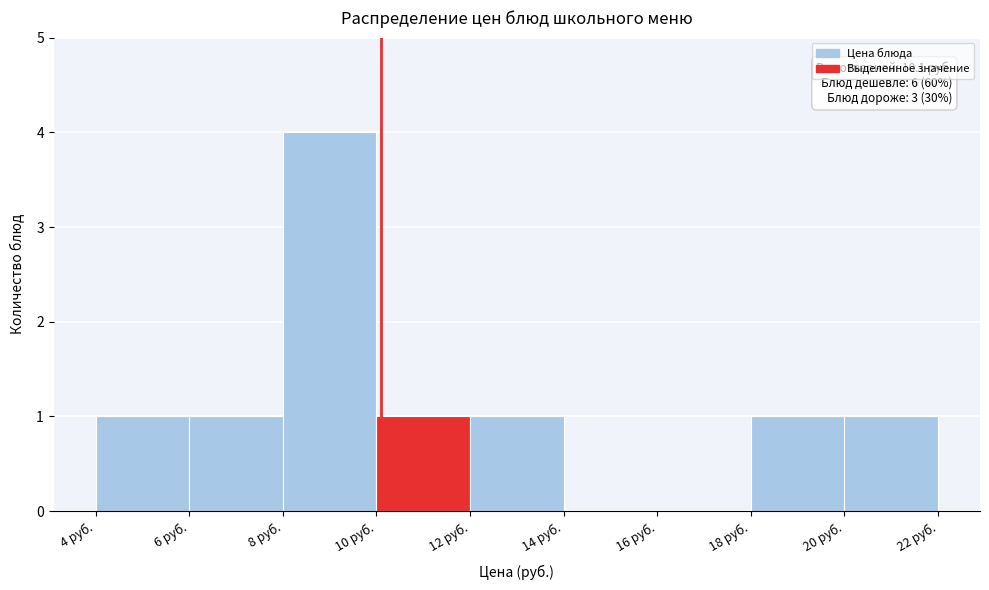

Over which range of the x-axis is the bar tallest?

8 to 10